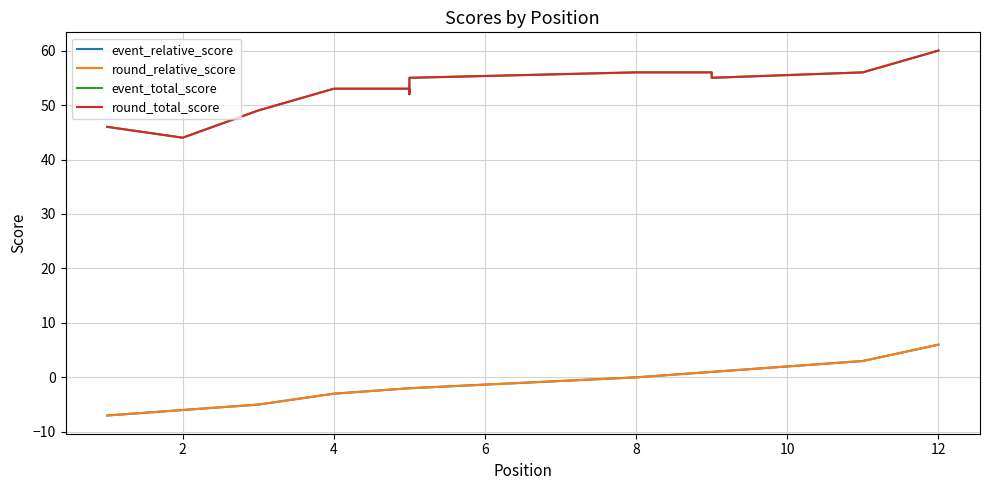

True or false: event_relative_score and round_relative_score intersect in this chart.

False